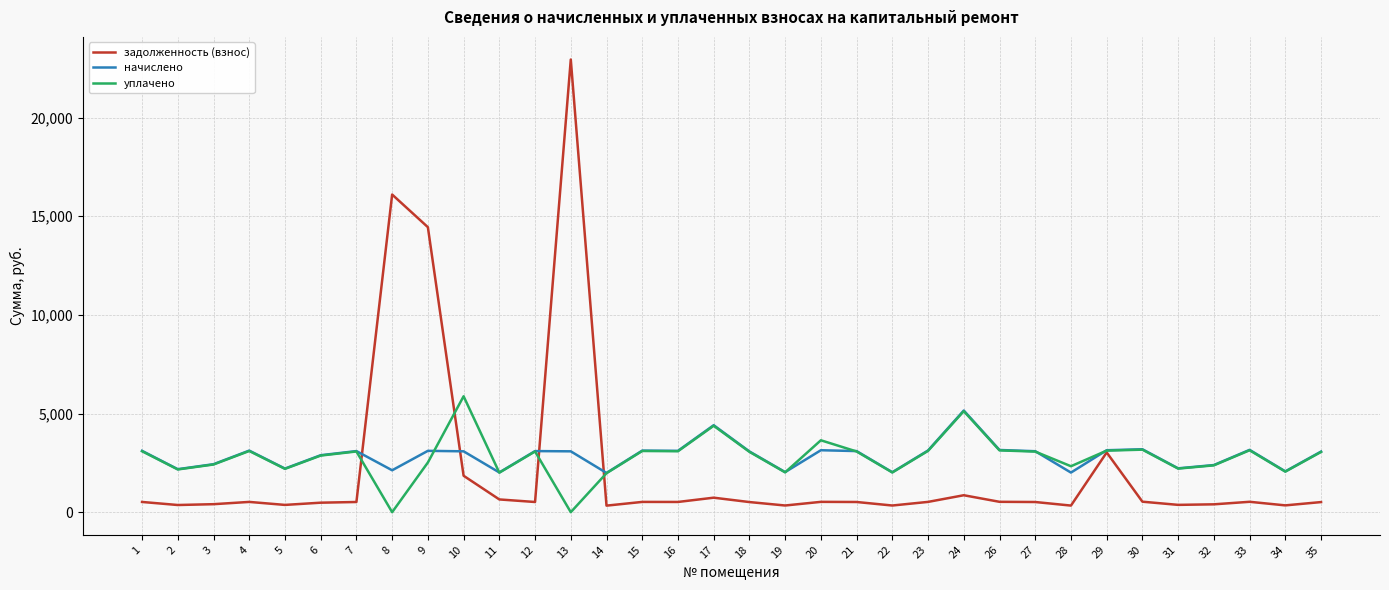

Which series has the largest range (max minus min)?

задолженность (взнос)